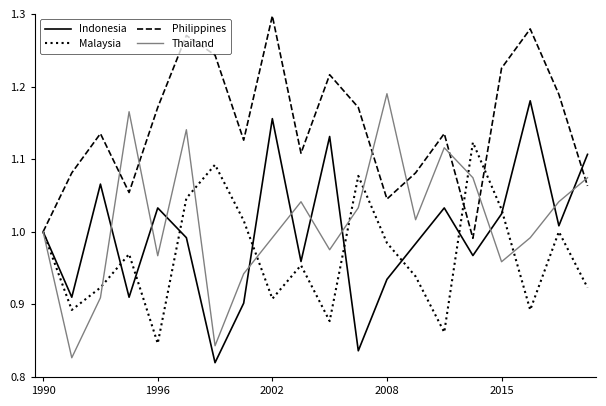

What is the sum of all Malaysia values?

19.4